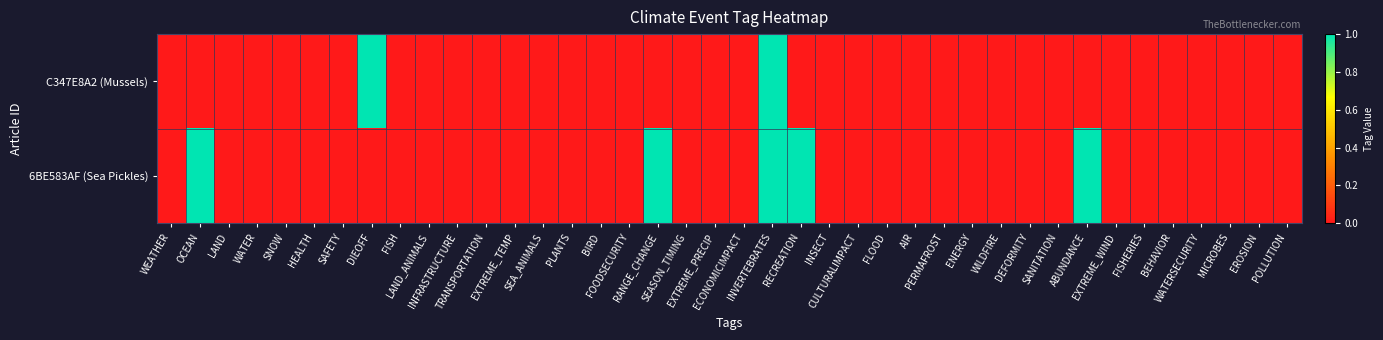

At FISH, list the series in order from largest to smallest.

C347E8A2 (Mussels), 6BE583AF (Sea Pickles)